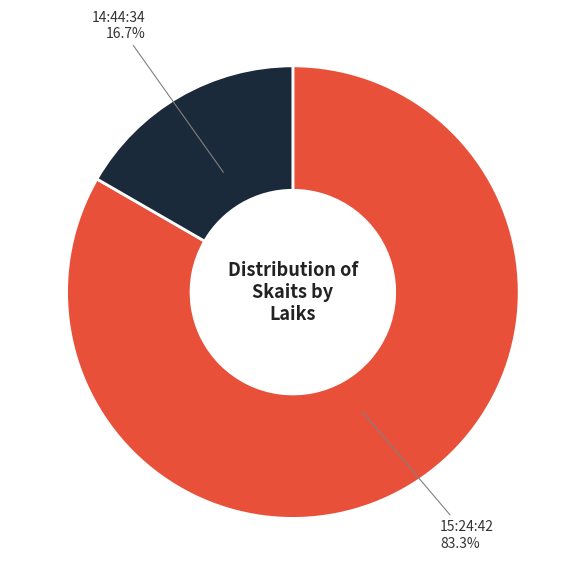

Between 15:24:42 and 14:44:34, which is larger?

15:24:42